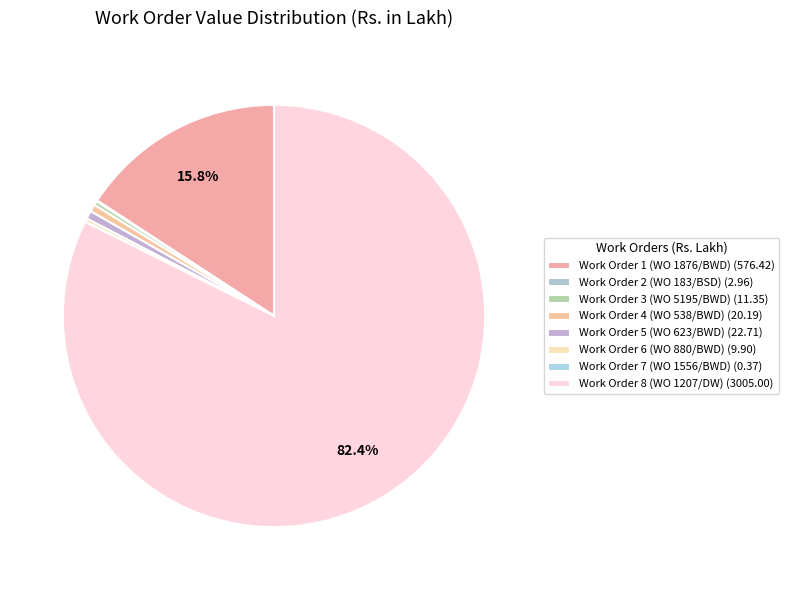

What is the smallest slice in the pie chart?

Work Order 7 (WO 1556/BWD)